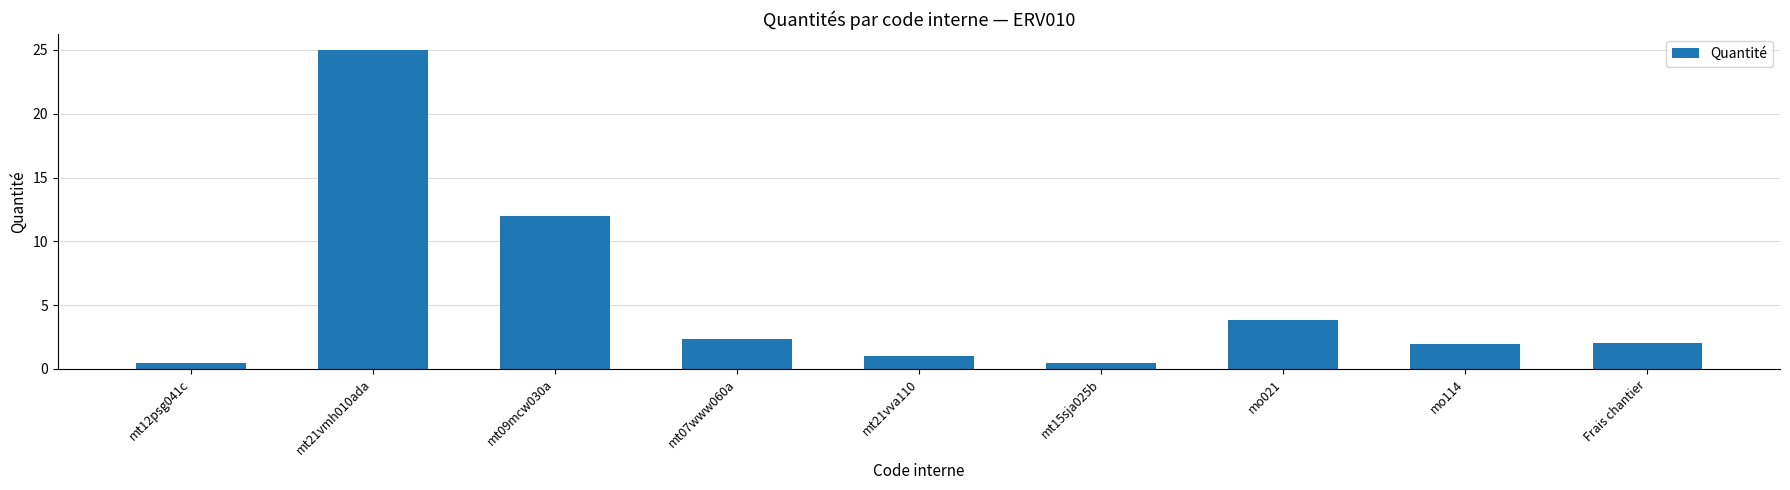

What is the minimum value shown in the chart?

0.5